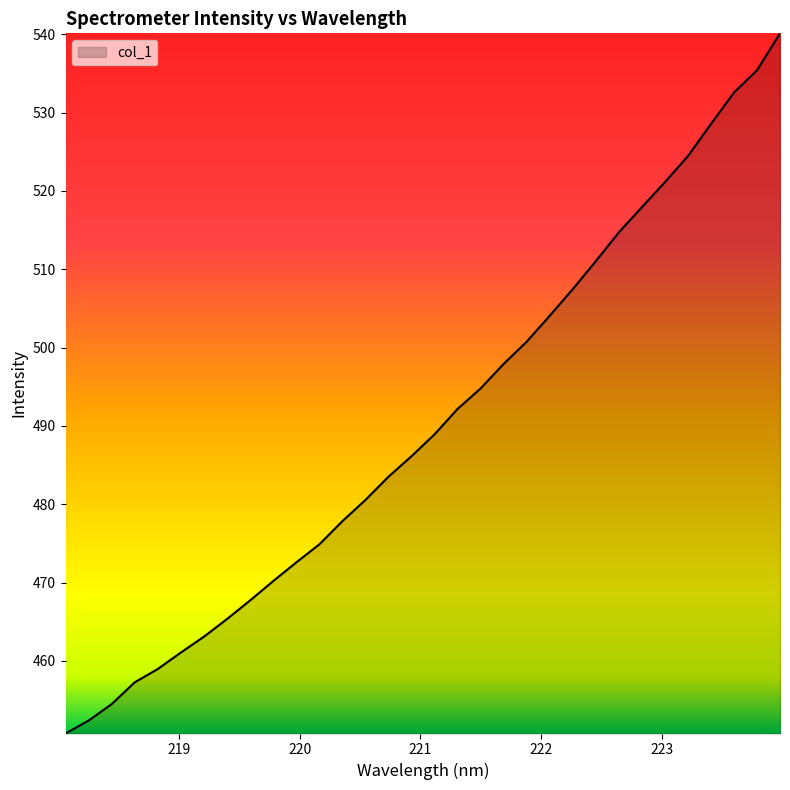

What is the smallest value displayed?

450.7